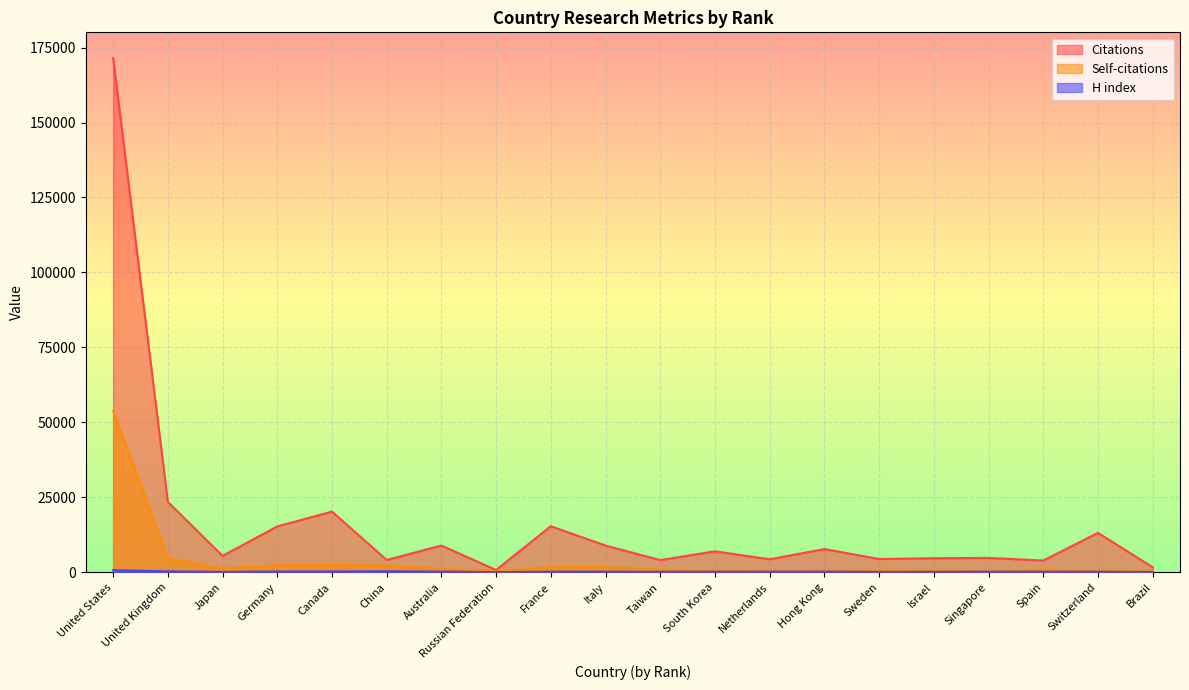

How many values in the Citations series exceed 7021?

9